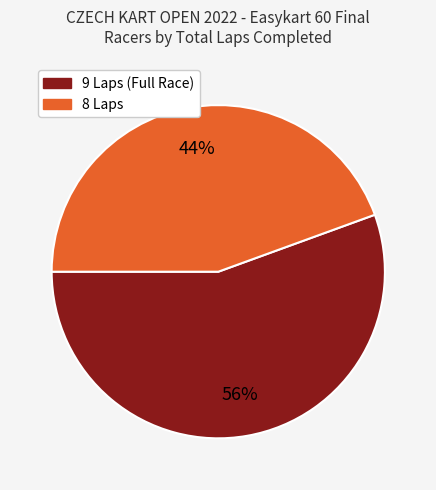

Is there any slice that represents more than half of the pie?

Yes